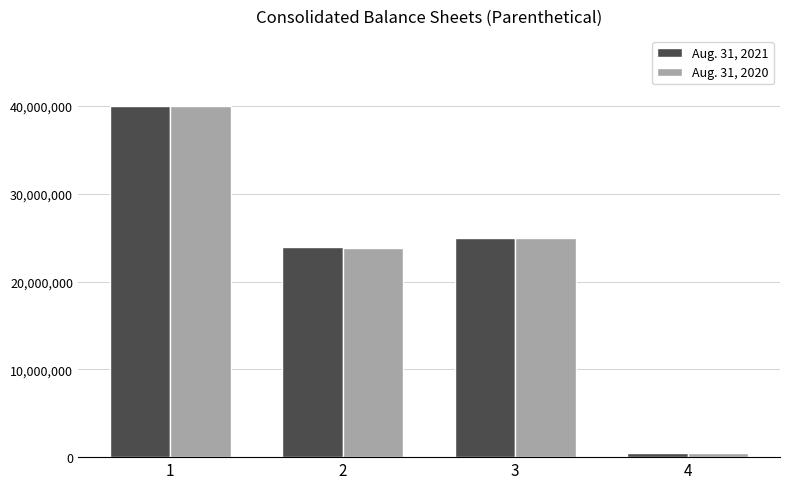

The value of Aug. 31, 2020 at 2 is 23856098. True or false?

True